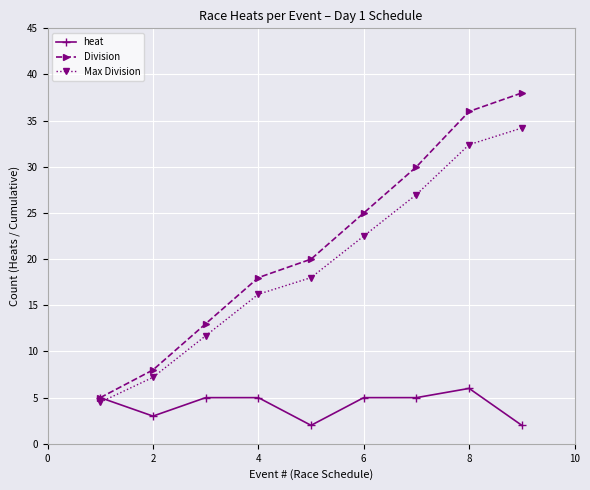

At how many categories does at least one series exceed 28?

3